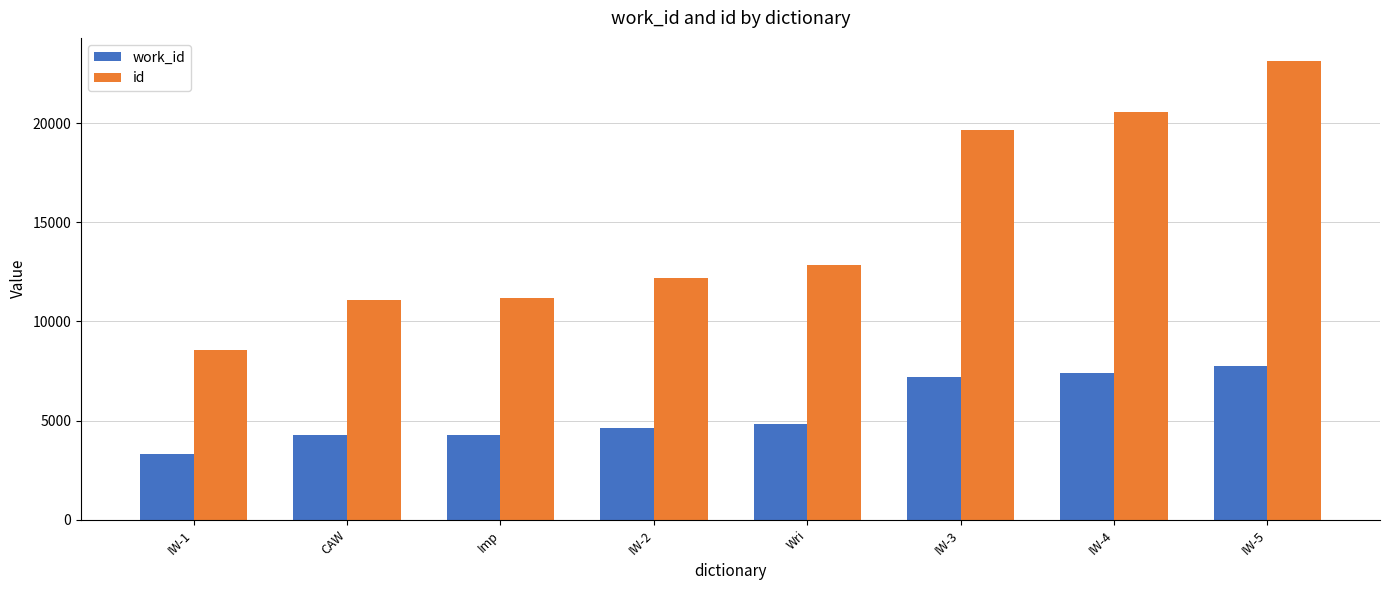

List the series in order of their peak value, highest first.

id, work_id